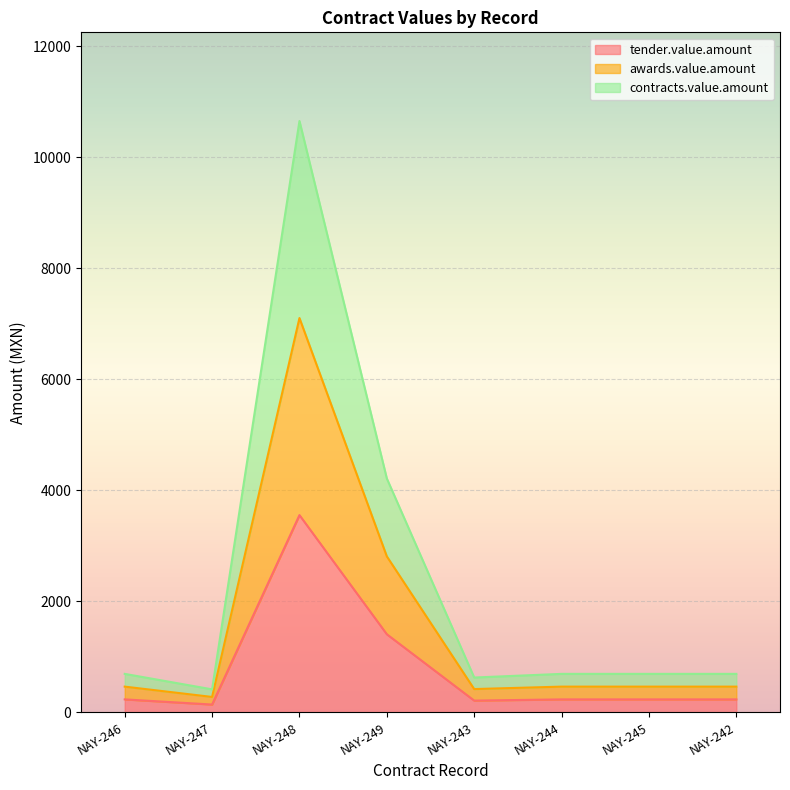

Is it true that contracts.value.amount equals 690 at NAY-242?

True